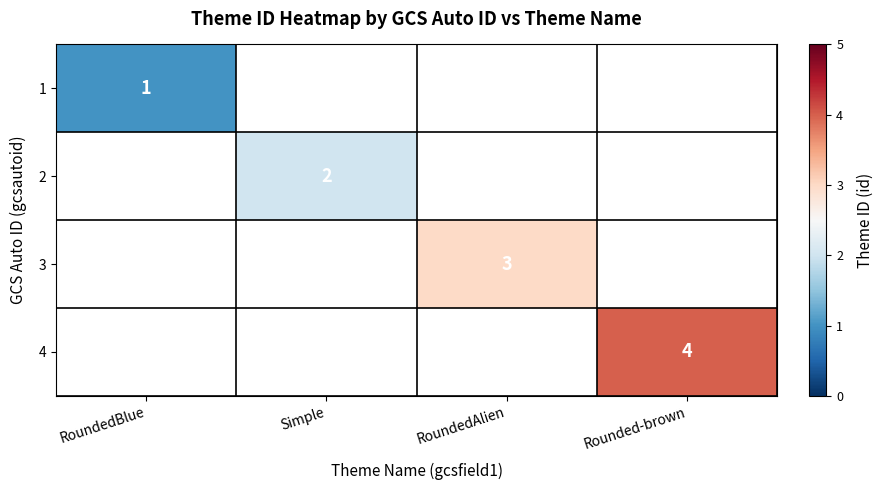

Which label corresponds to the largest value in the chart?

Rounded-brown